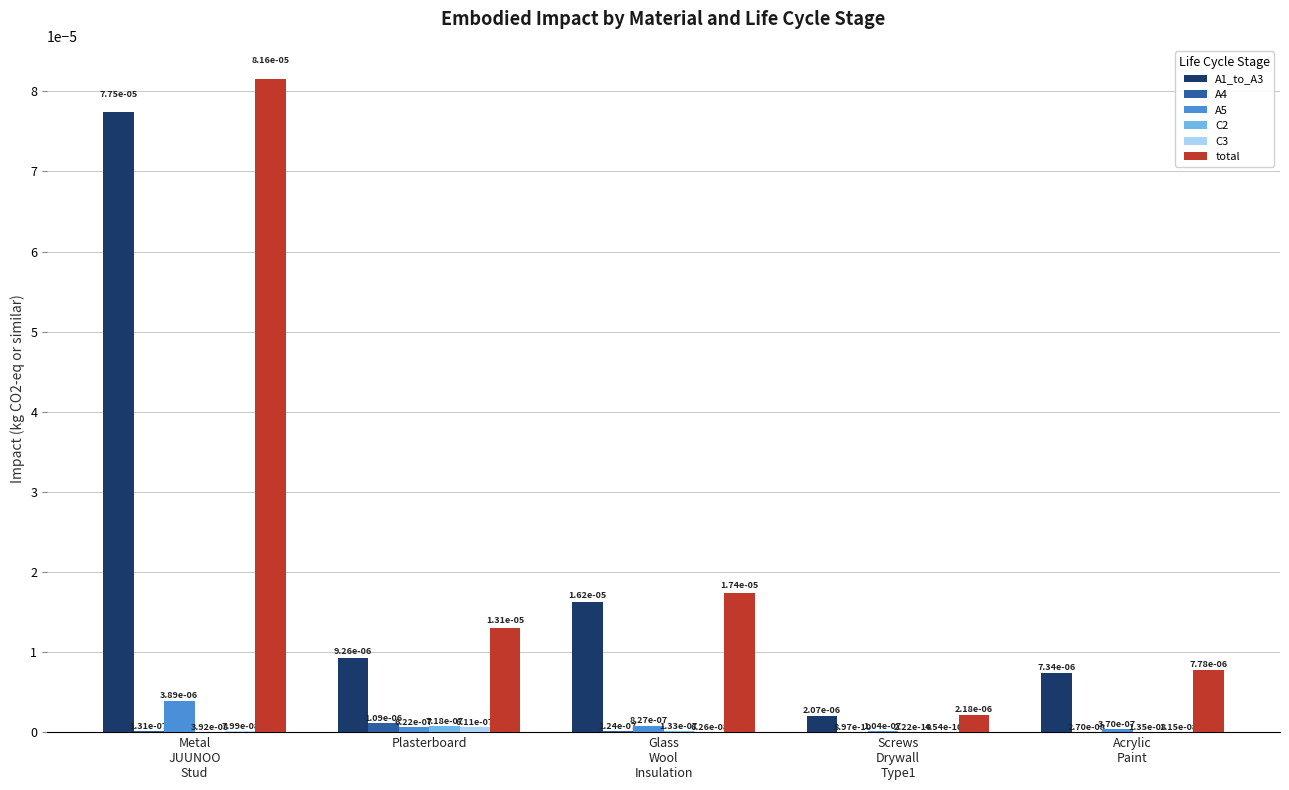

Between Metal
JUUNOO
Stud and Glass
Wool
Insulation, which series saw the biggest shift?

total